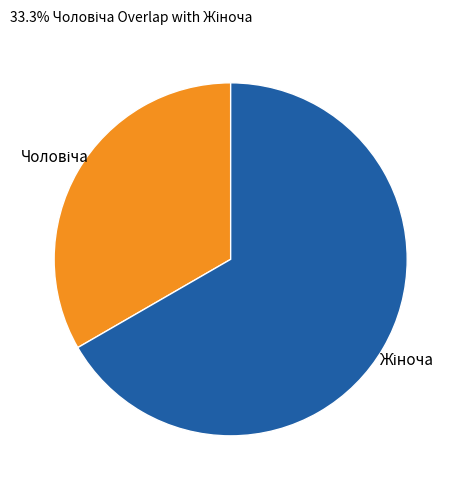

Is there any slice that represents more than half of the pie?

Yes